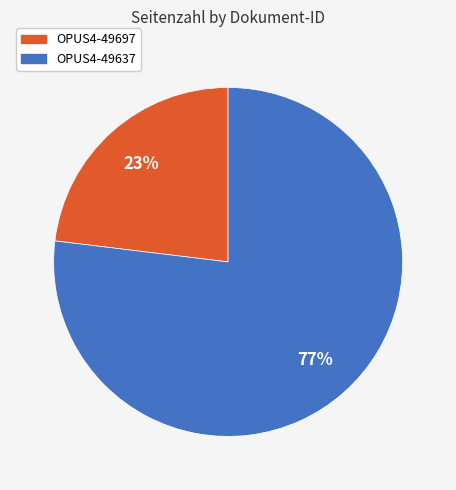

What percentage is the OPUS4-49637 slice, to the nearest percent?

77%